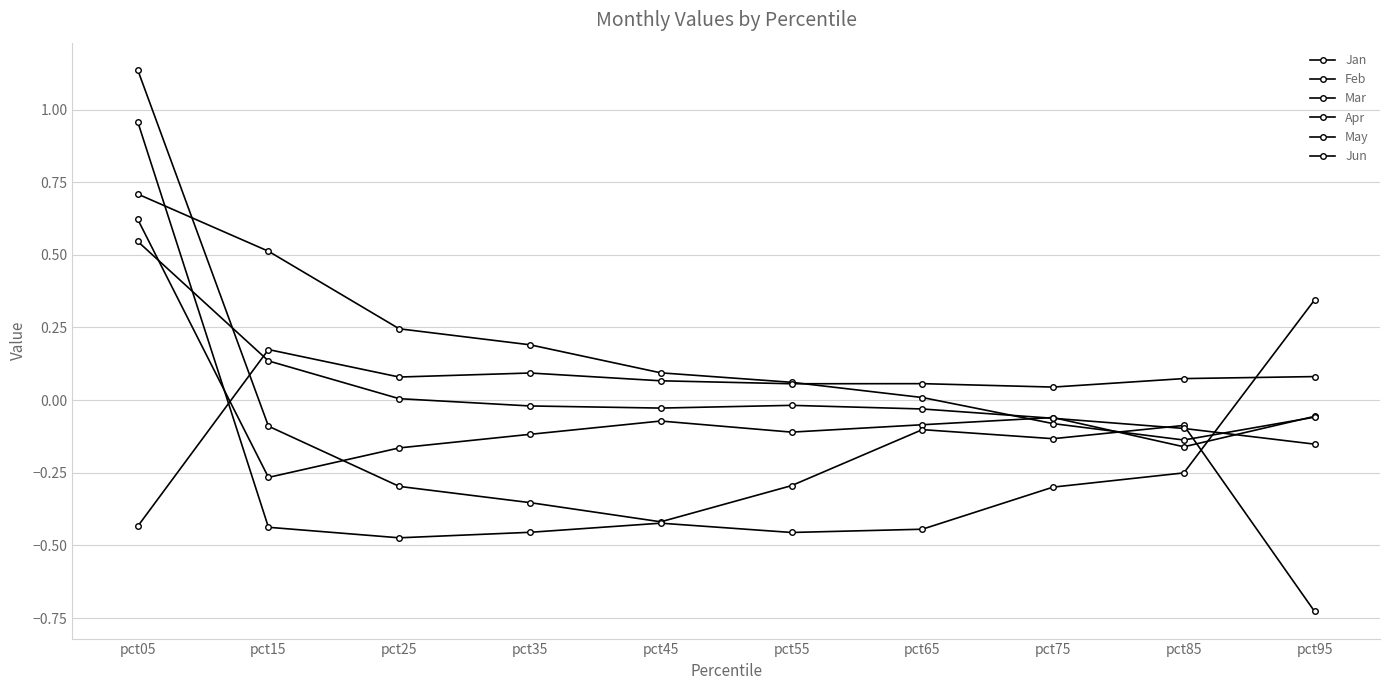

Which category has the highest value in the Apr series?

pct05